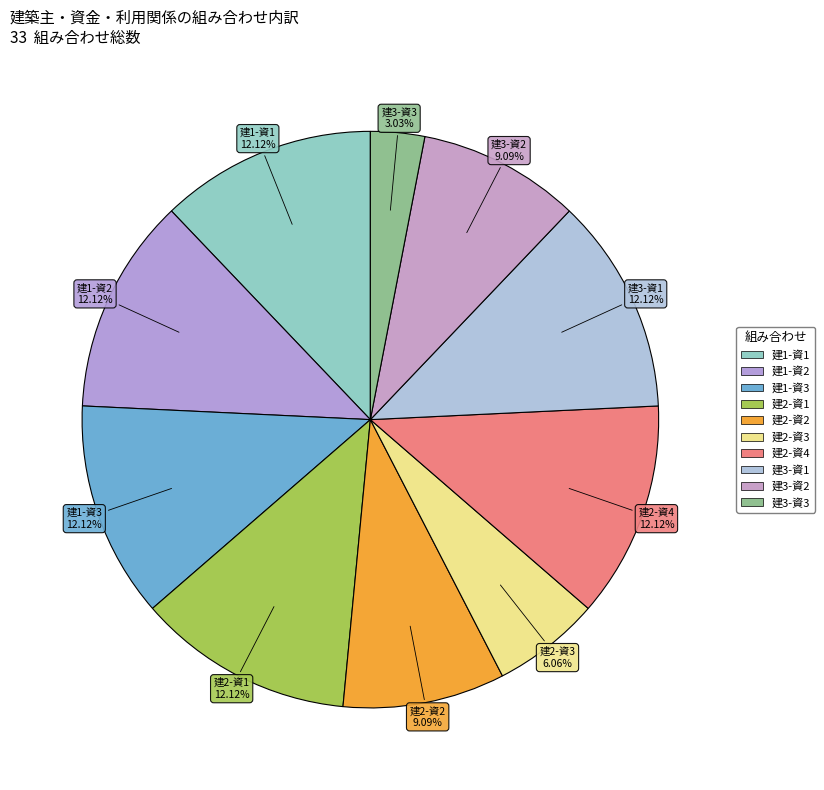

Approximately how many times larger is the value at 建2-資2 compared to 建1-資2?

0.7